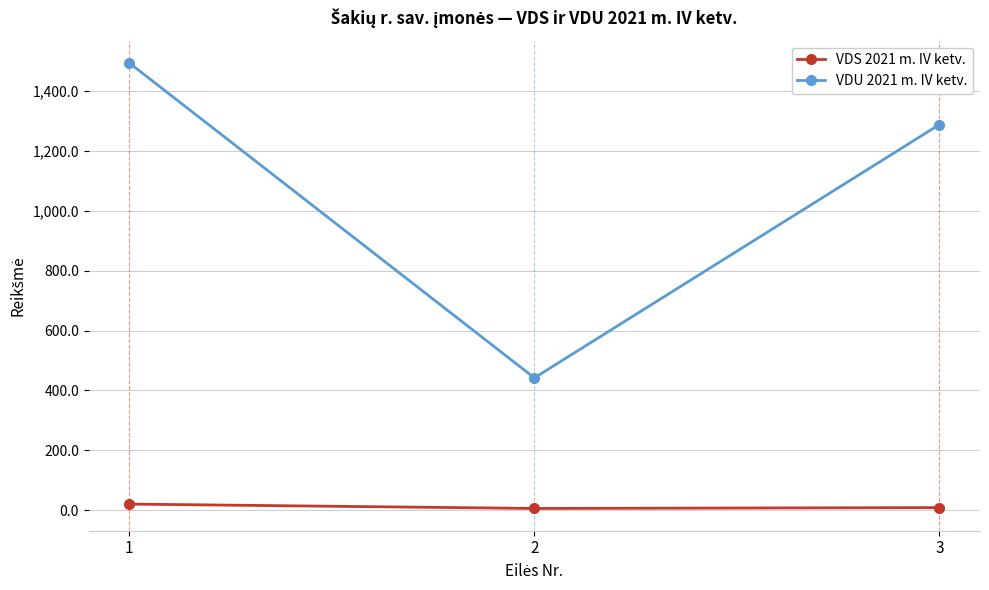

Which series has the largest total across all categories?

VDU 2021 m. IV ketv.